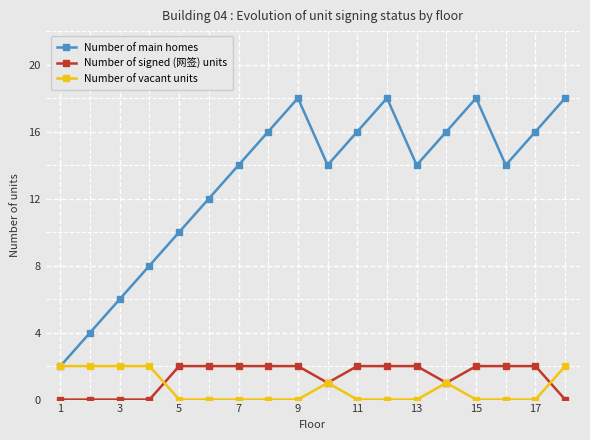

In Number of main homes, how many points are lower than both neighbors (excluding endpoints)?

3